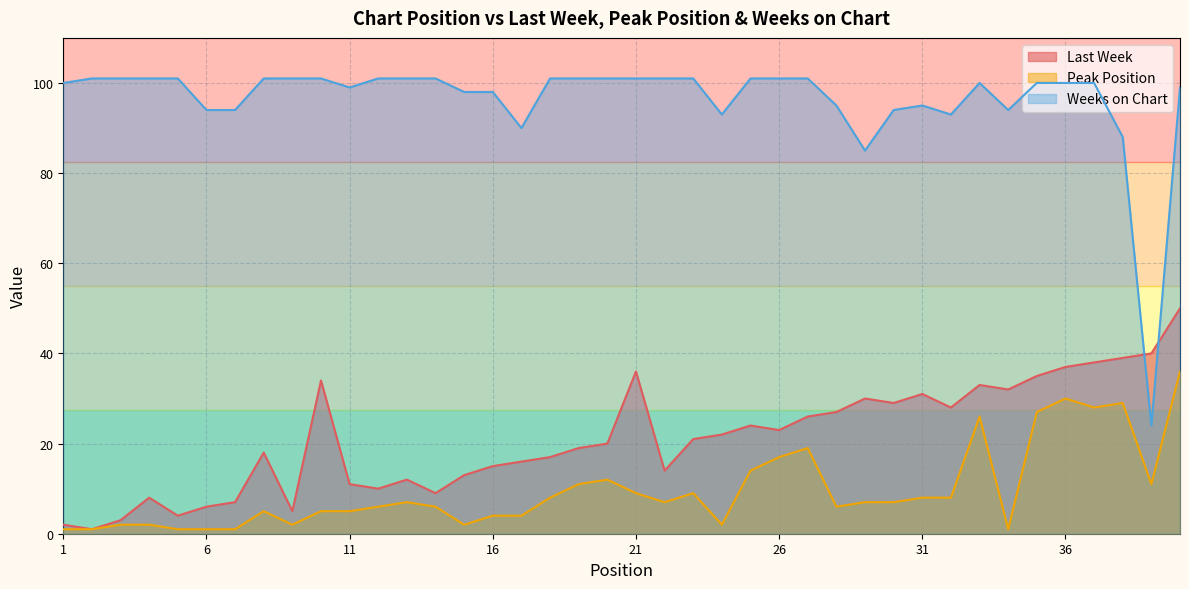

Read the Peak Position value at 35, to the nearest 10.

30